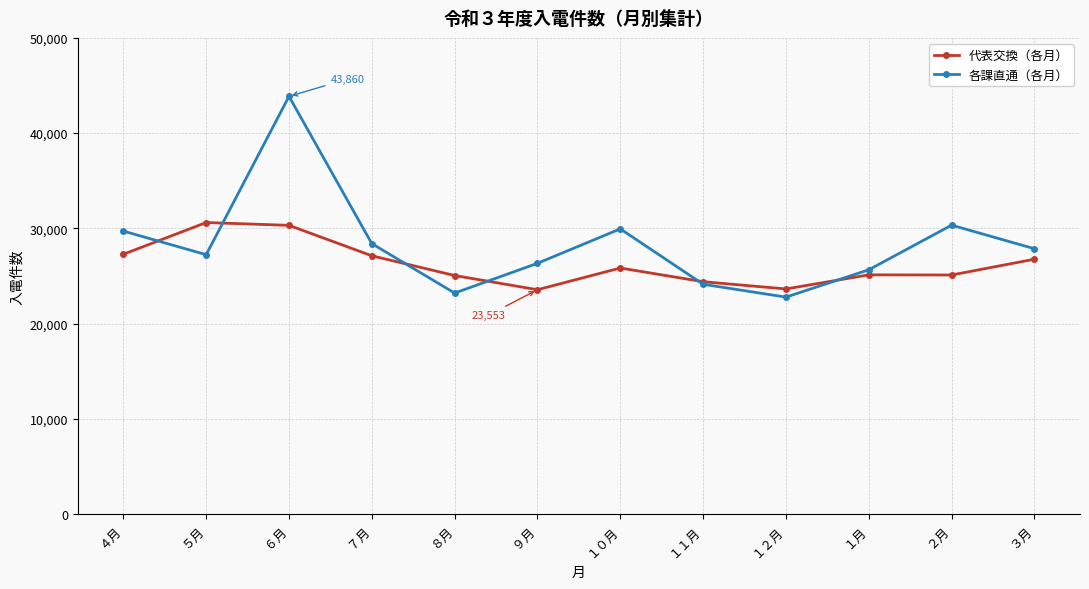

True or false: 各課直通（各月） has a value of 16587 at ７月.

False